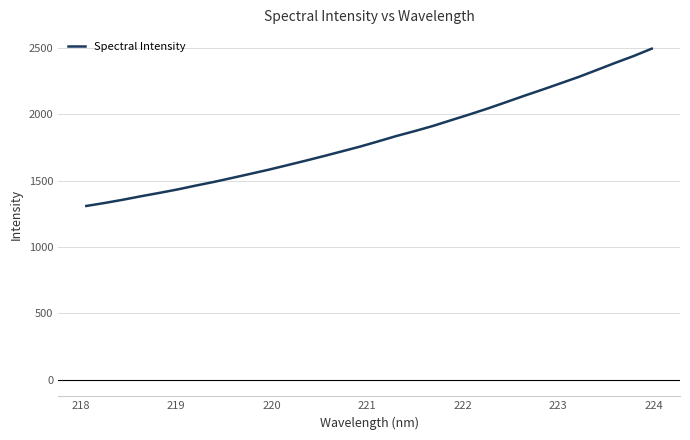

What is the minimum value shown in the chart?

1310.3